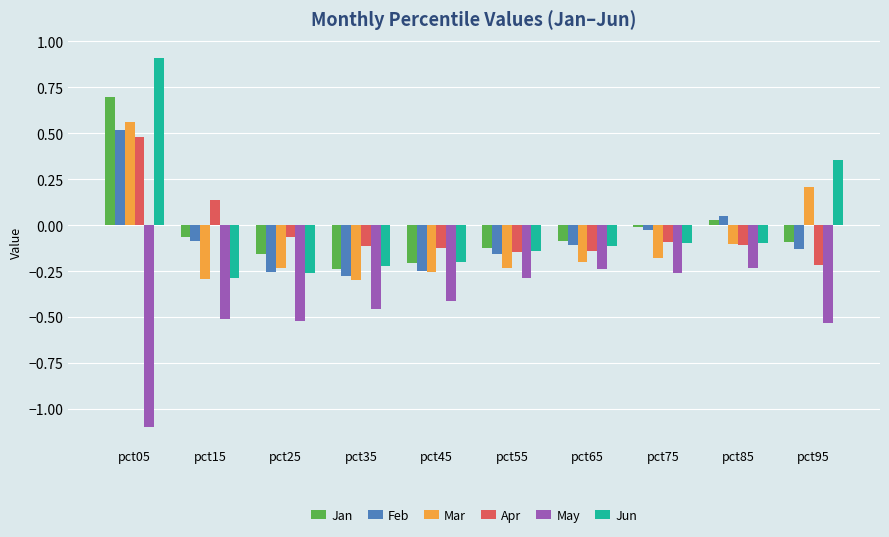

What is the difference between the maximum and minimum values in the Apr series?

0.7